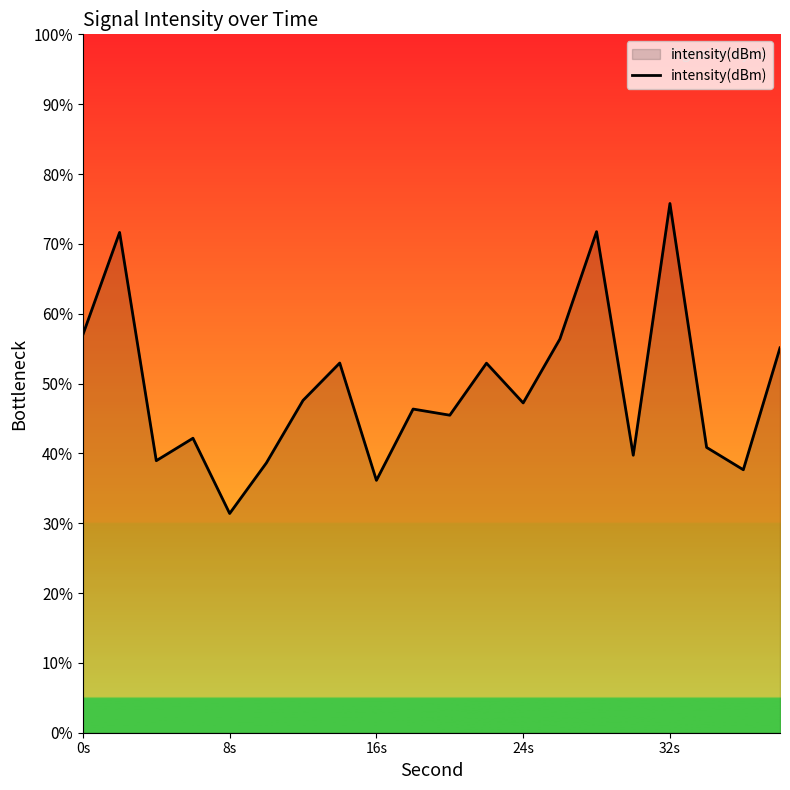

What is the smallest value displayed?

31.4